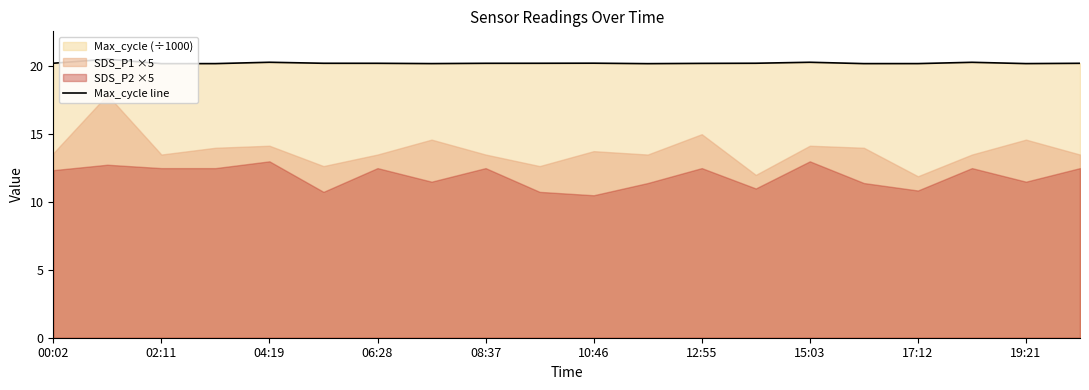

True or false: the data has more than 2 interior local peaks.

True